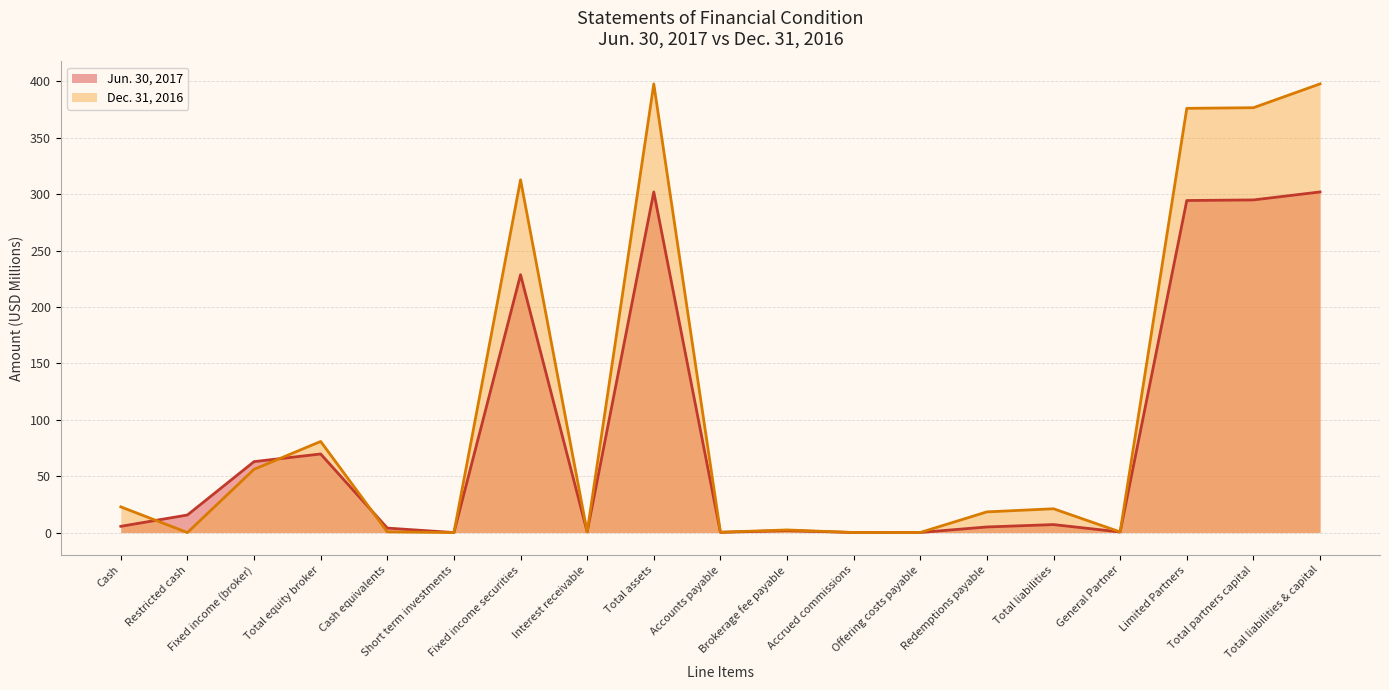

List the labels in order of Jun. 30, 2017 value, largest first.

Total assets, Total liabilities & capital, Total partners capital, Limited Partners, Fixed income securities, Total equity broker, Fixed income (broker), Restricted cash, Total liabilities, Cash, Redemptions payable, Cash equivalents, Brokerage fee payable, Interest receivable, General Partner, Accounts payable, Offering costs payable, Accrued commissions, Short term investments